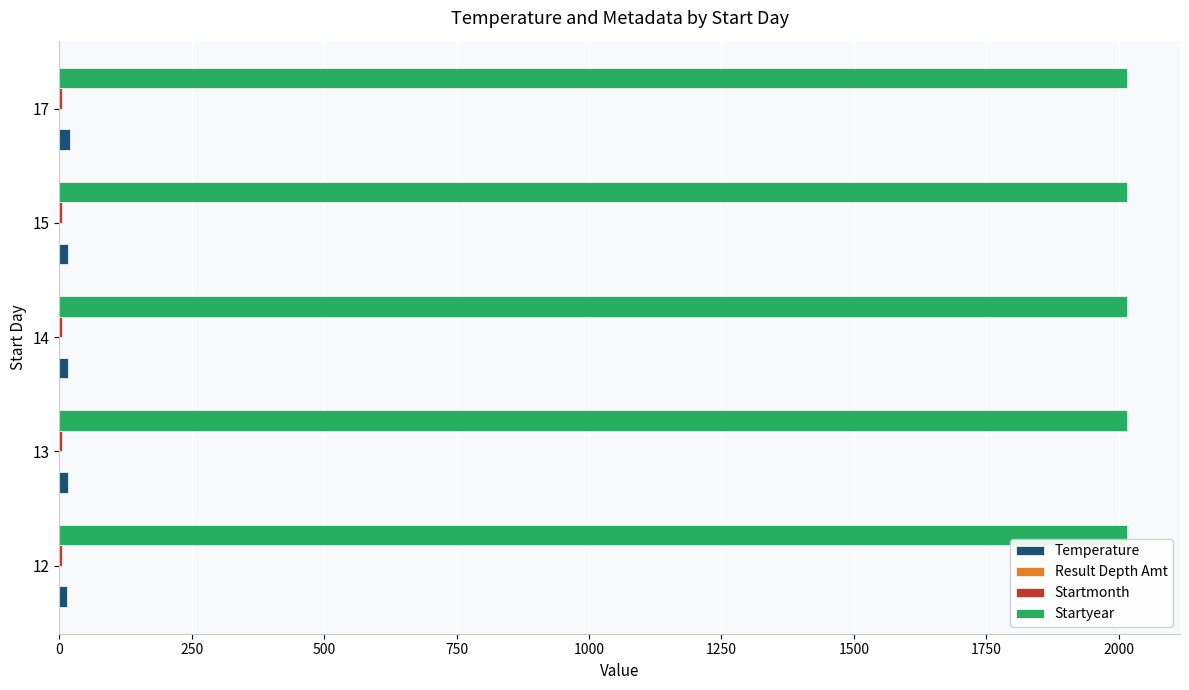

Which series has the largest total across all categories?

Startyear